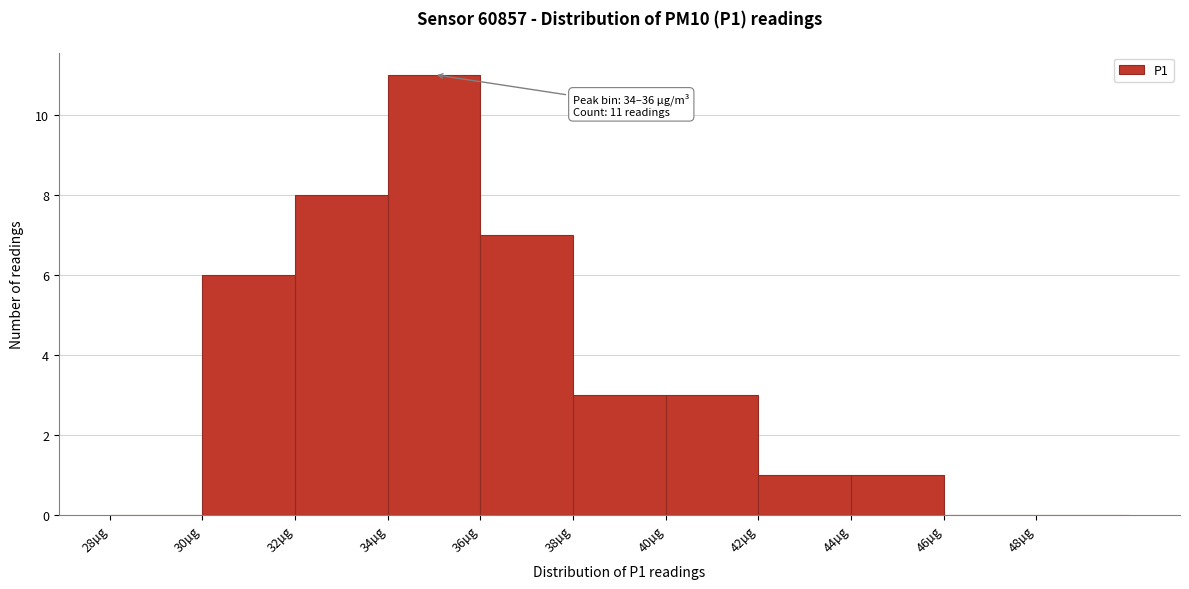

Which range on the x-axis has the tallest bar?

34 to 36